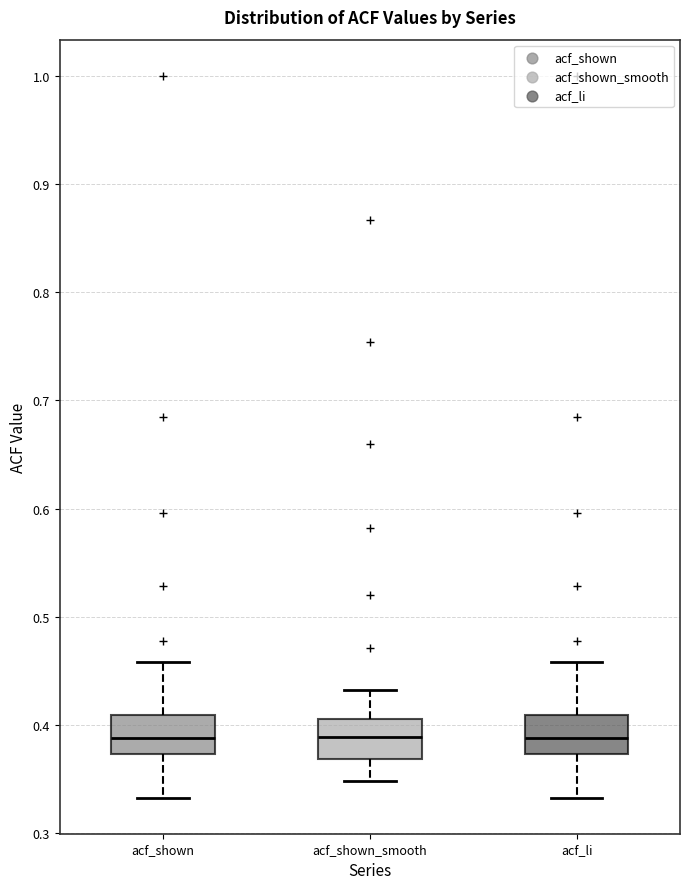

Where is the lower edge of the box for acf_shown_smooth on the y-axis? The values are not printed on the chart, so give them approximately, as read against the axis.

0.37